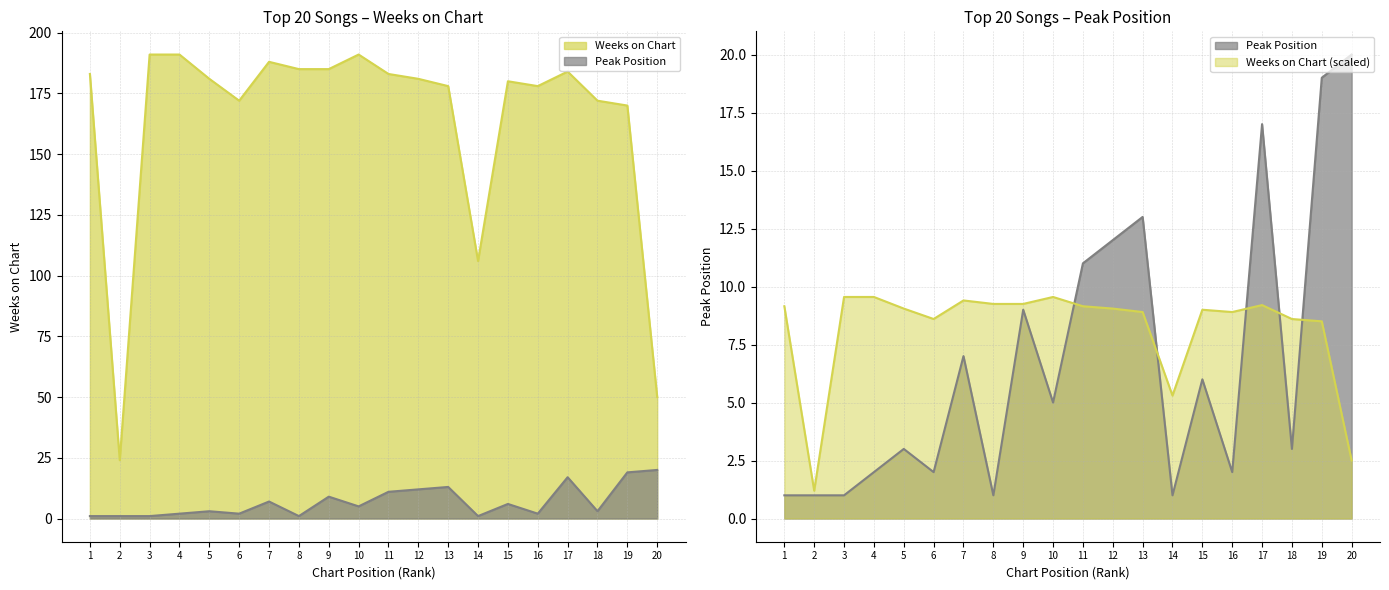

Which label corresponds to the largest value in the chart?

3